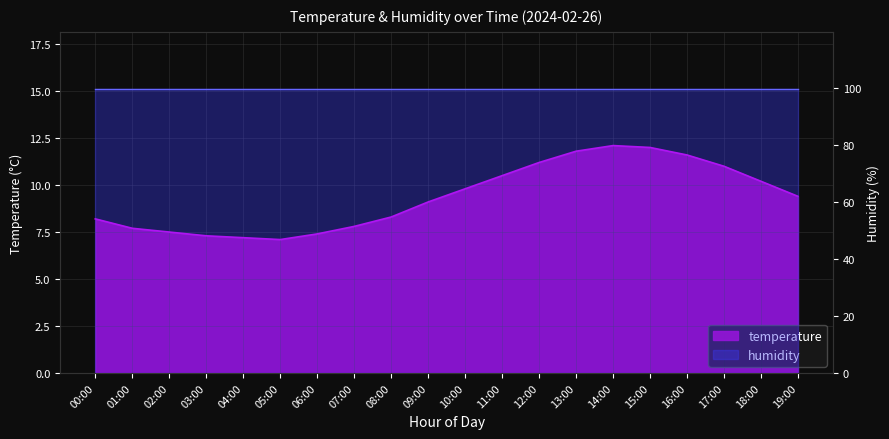

Which category has the lowest value across all series?

05:00